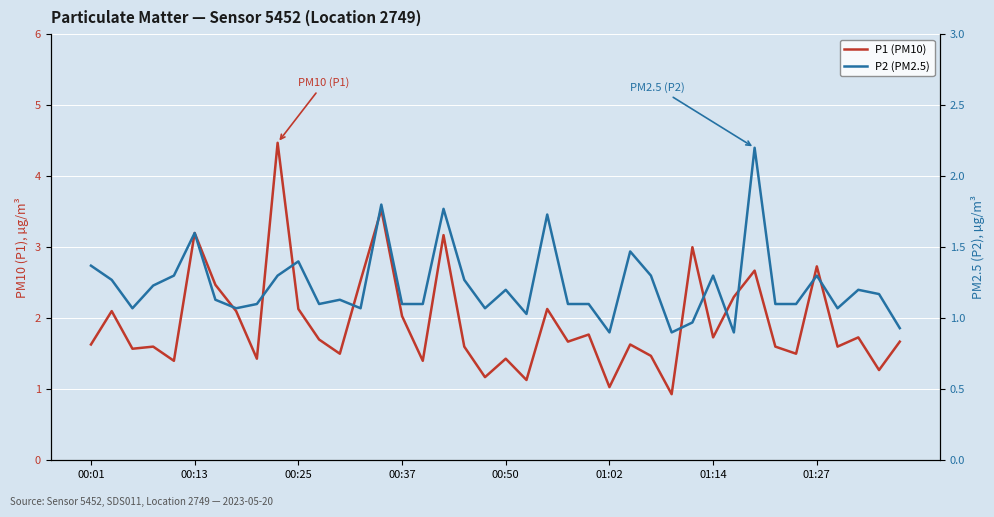

What is the average value of the P2 (PM2.5) series?

1.2